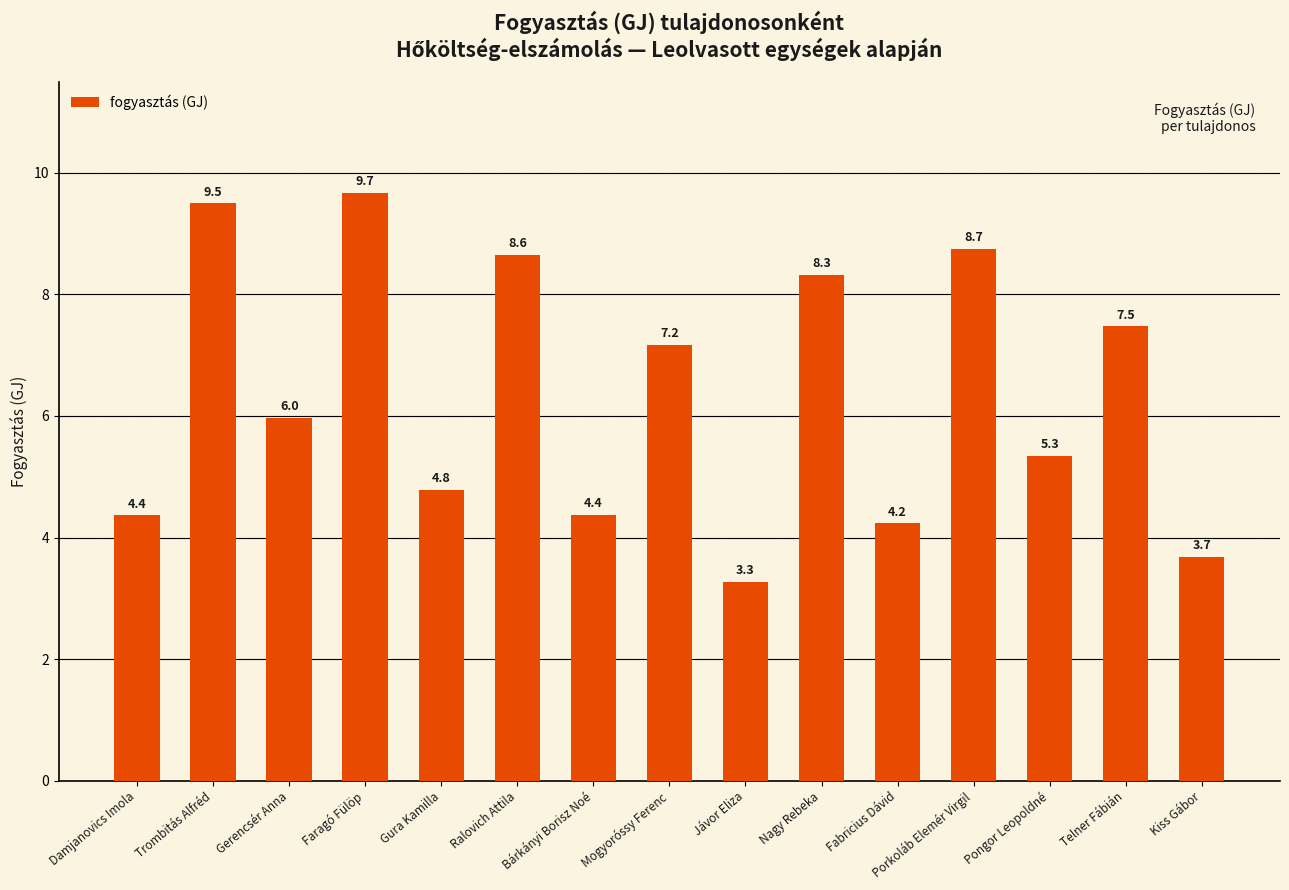

Approximately how many times larger is the value at Ralovich Attila compared to Damjanovics Imola?

2.0